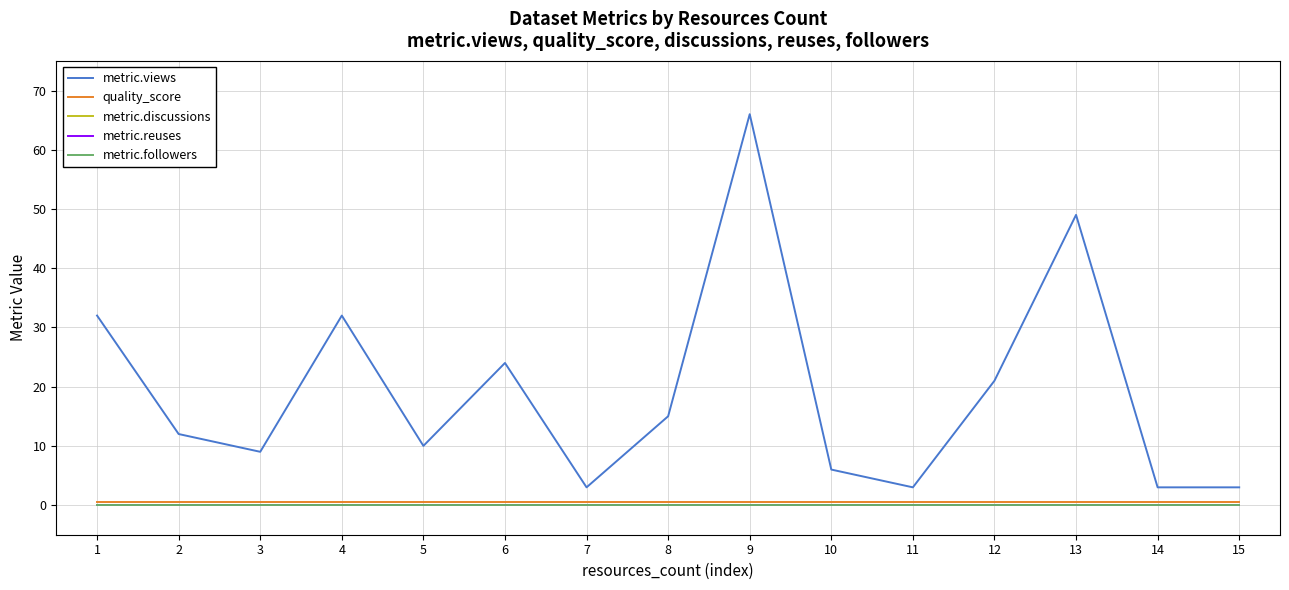

True or false: quality_score has a value of 0.6 at 15.

True